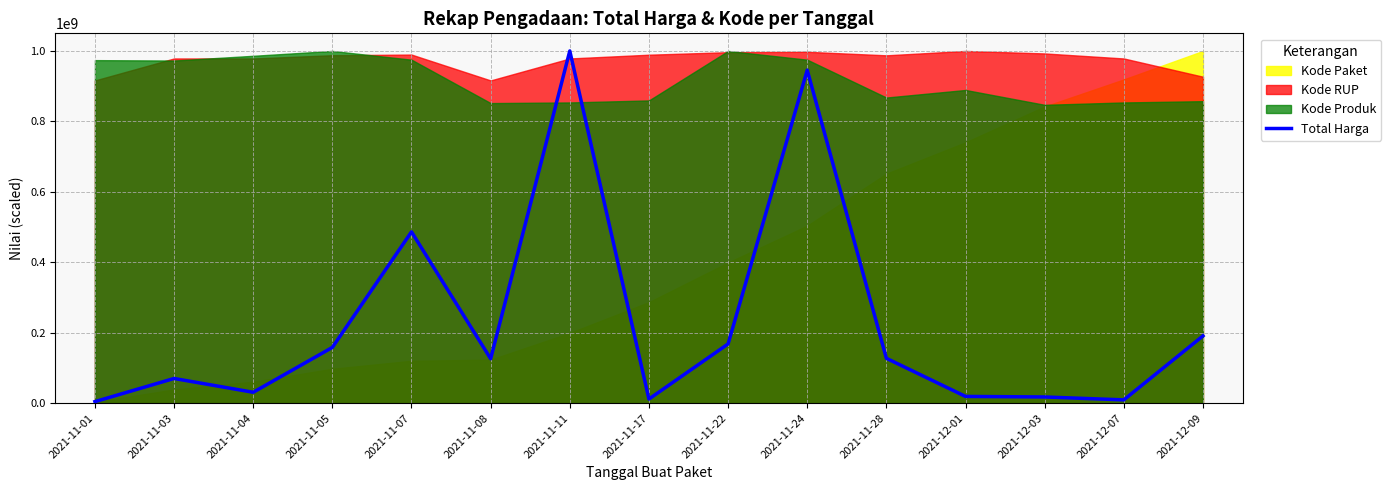

What is the value of the 2nd point from the left?

70106105.5